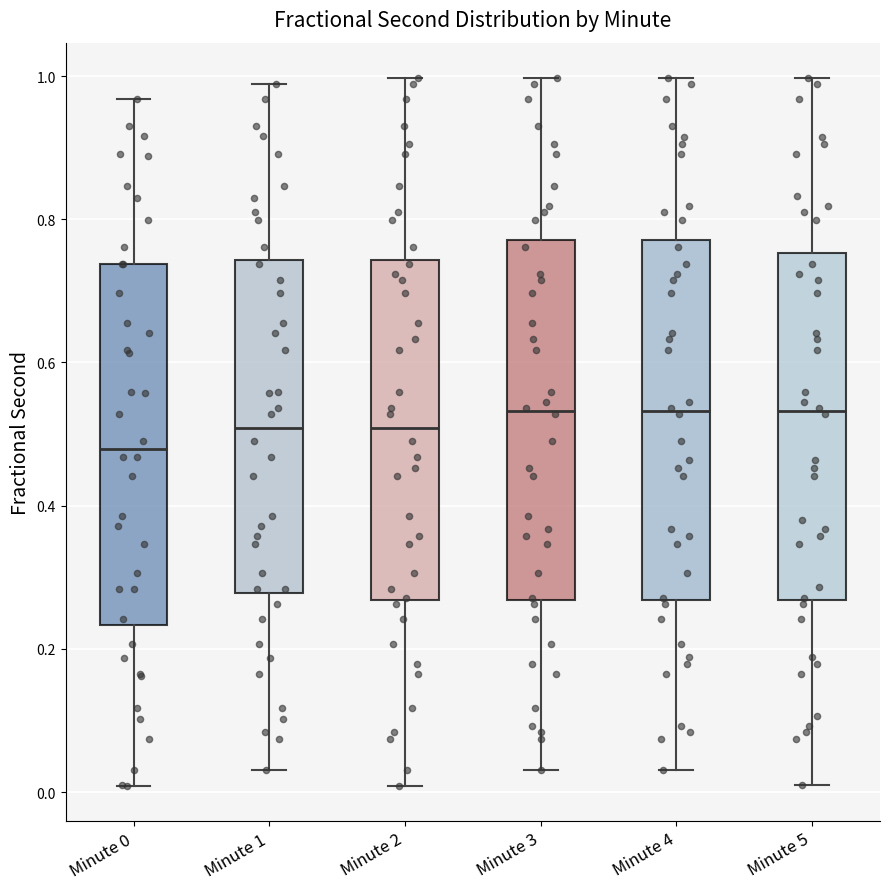

Where does the lower whisker of the box for Minute 1 end on the y-axis? The values are not printed on the chart, so give them approximately, as read against the axis.

0.04